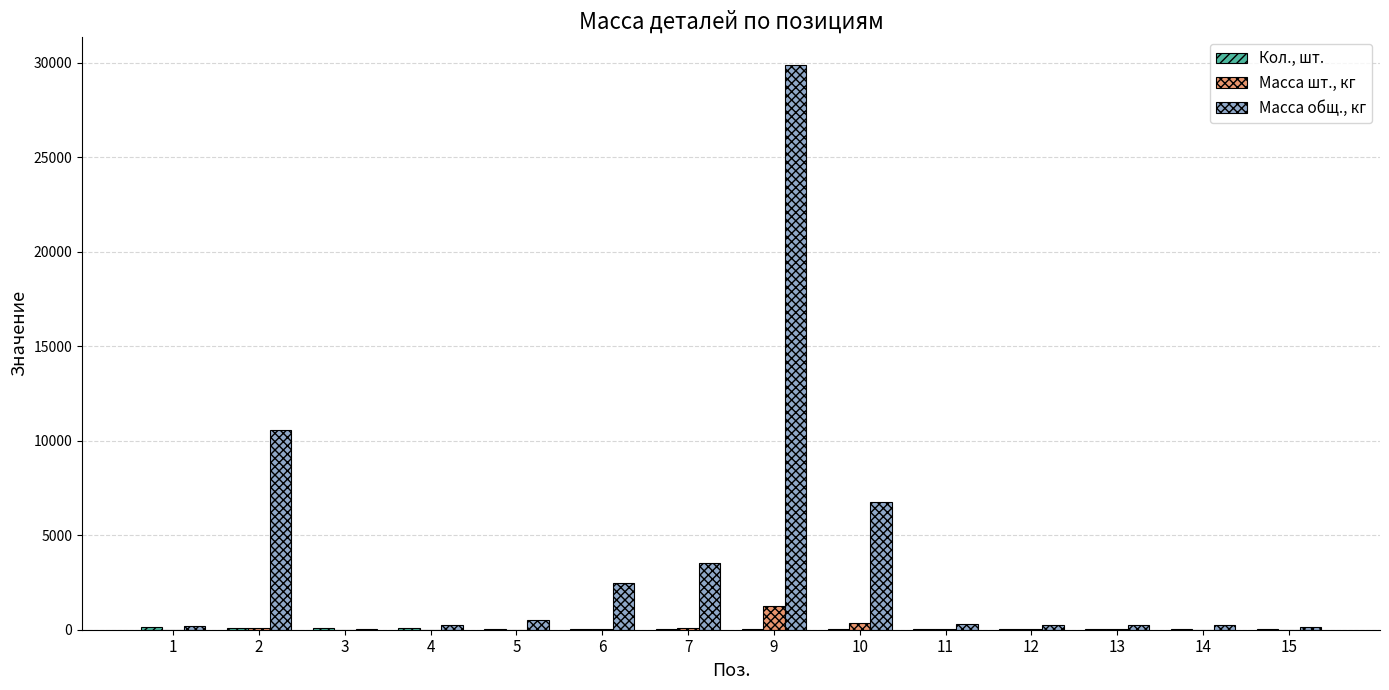

Does the chart contain stacked bars?

No